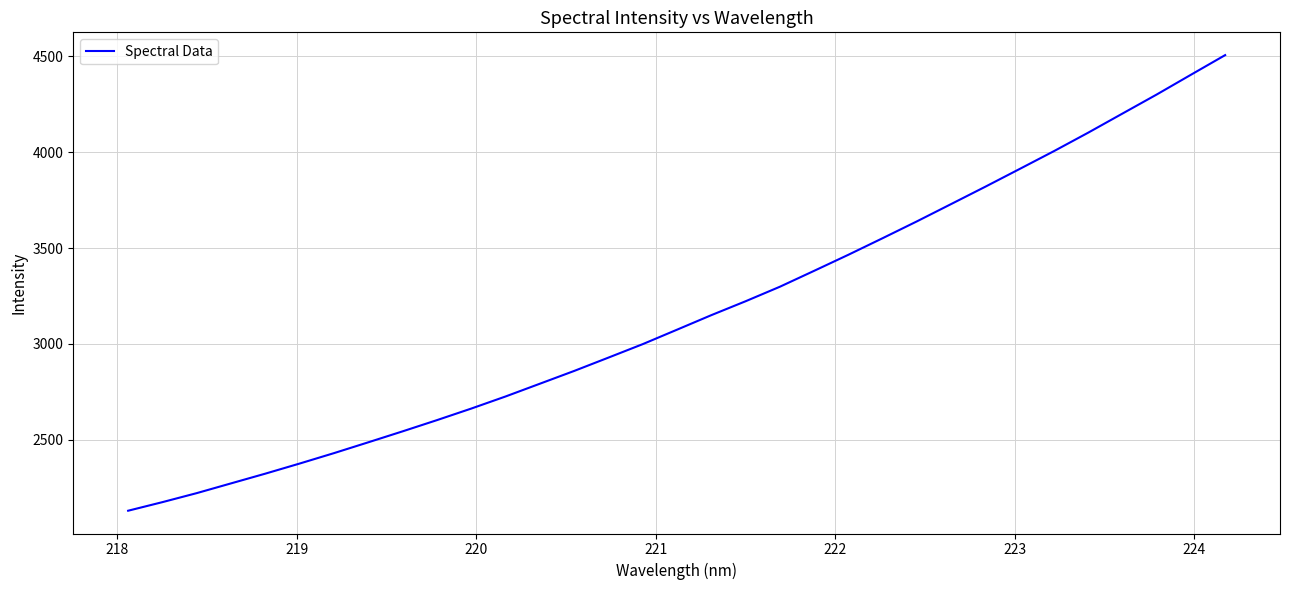

What is the difference between the maximum and minimum values?

2377.1